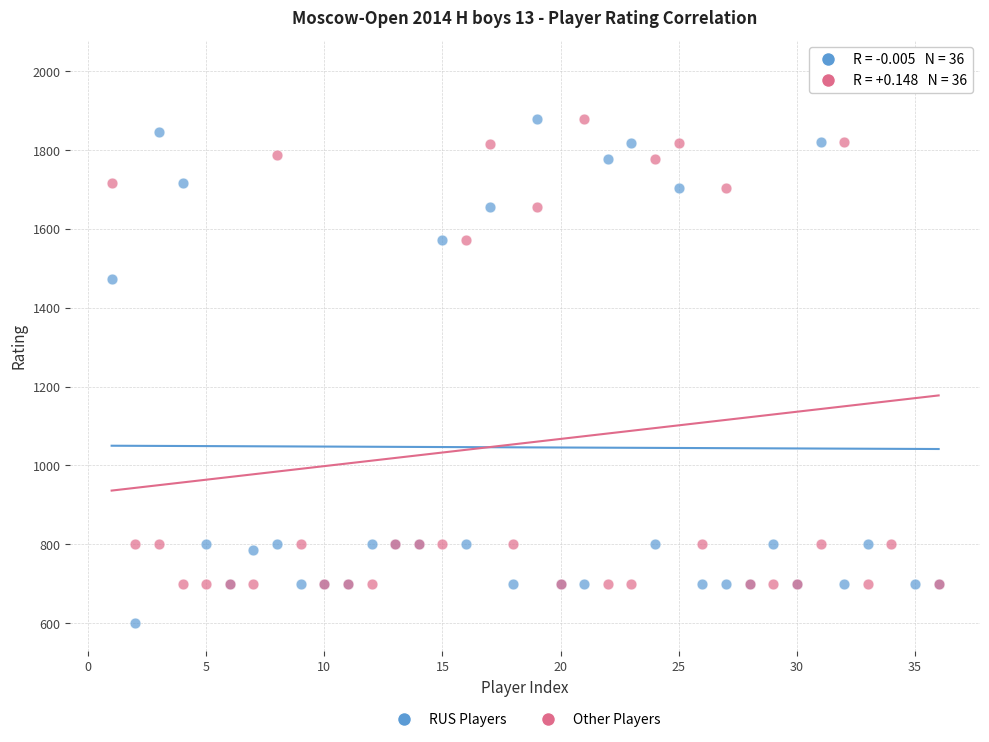

Across all series, what Y value is closest to 1304?

1473